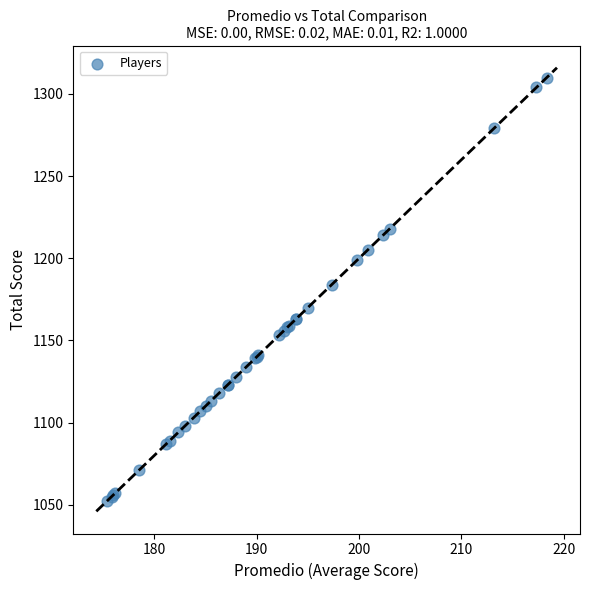

What Y value in the scatter plot is closest to 1181?

1184